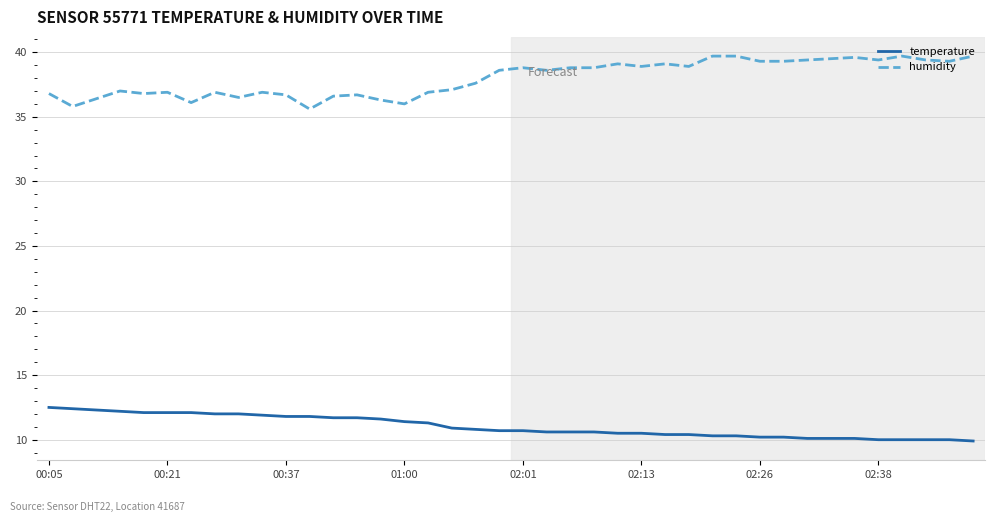

List the series in order of their overall mean, lowest first.

temperature, humidity